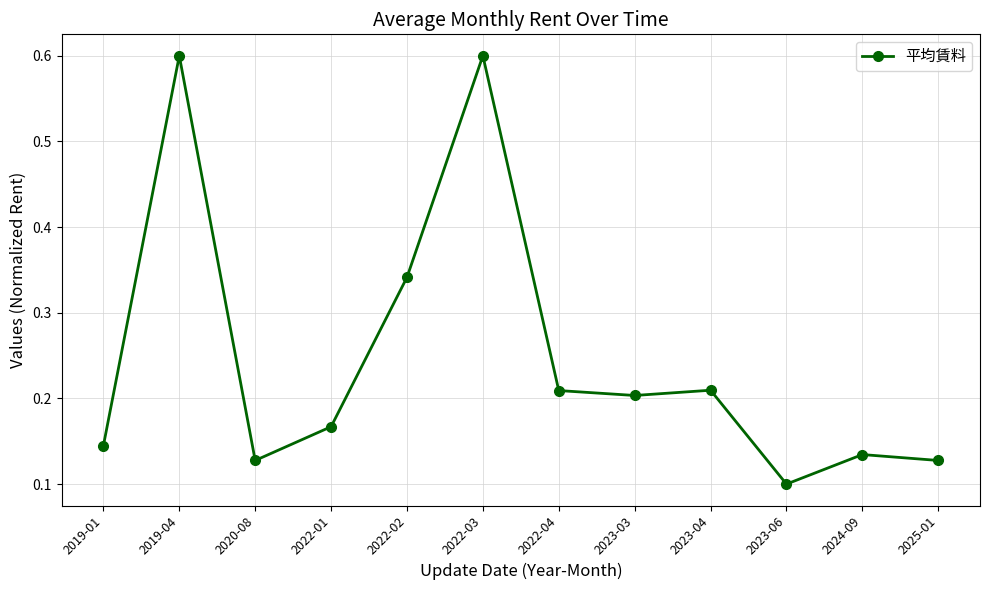

The value at 2019-04 is 0.6. True or false?

True